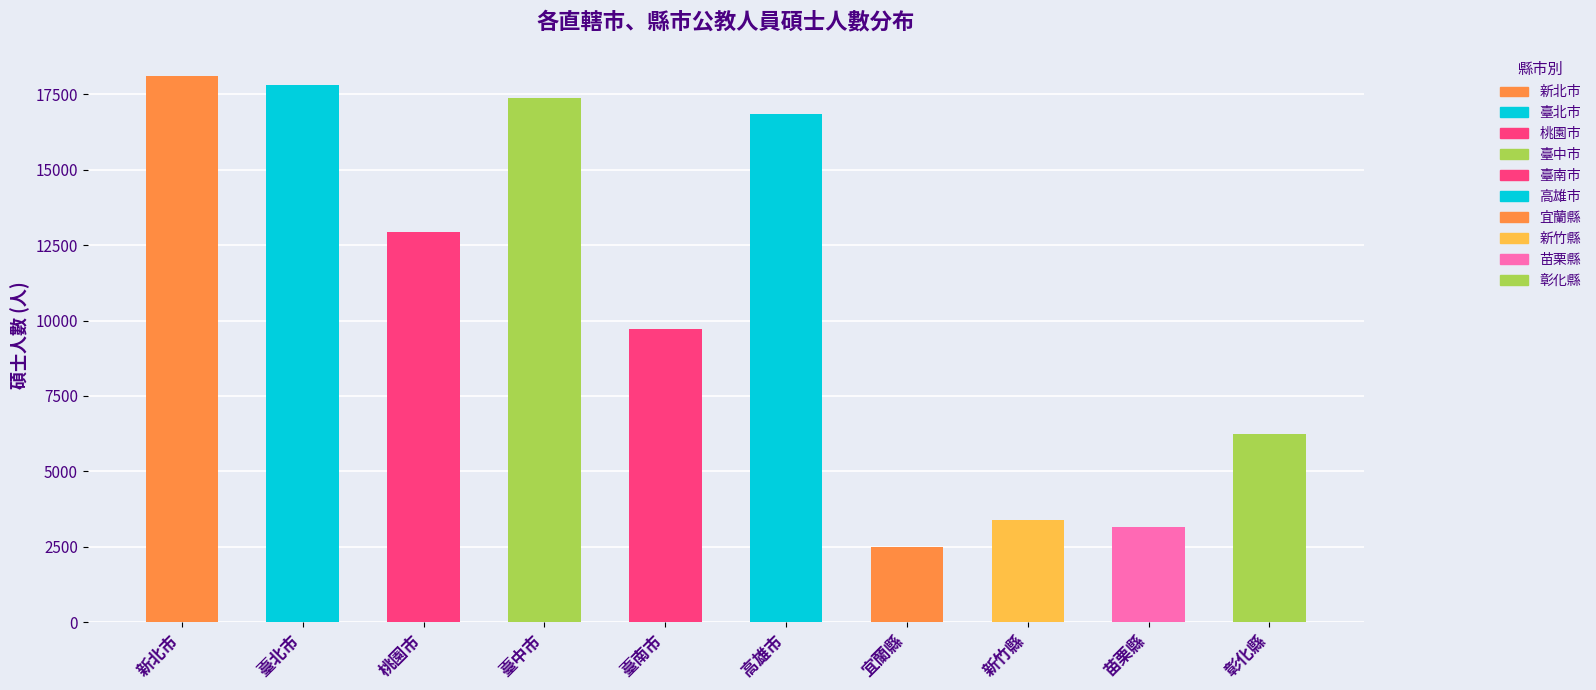

Between 新竹縣 and 臺中市, which is larger?

臺中市